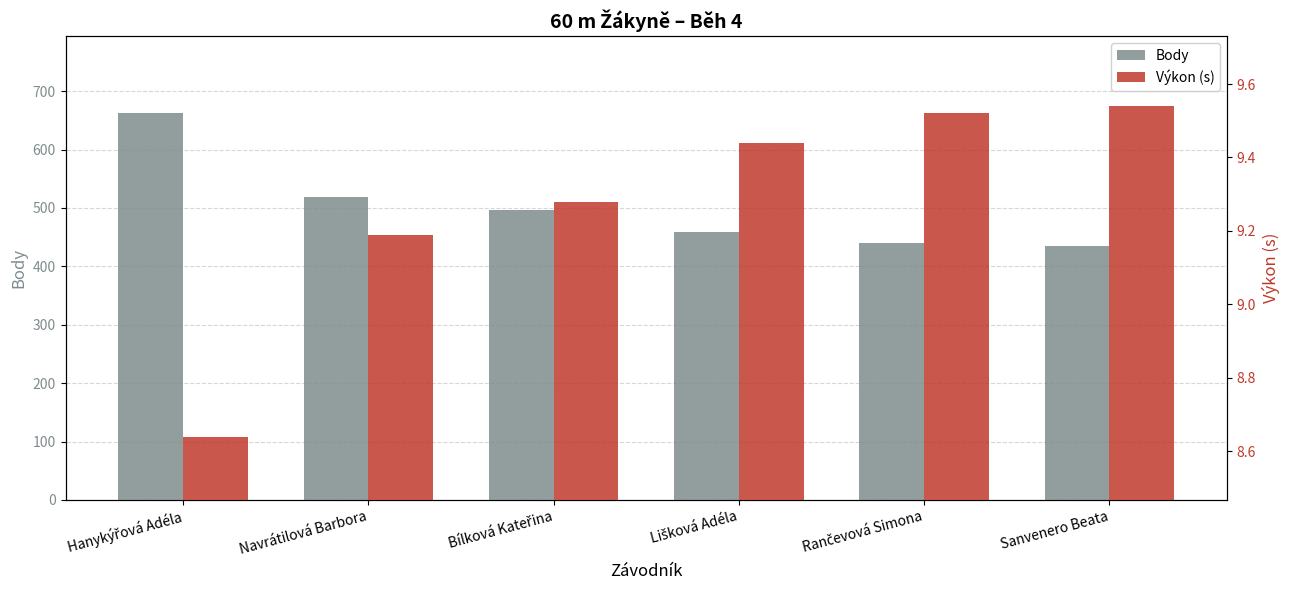

Read the Výkon (s) value at Lišková Adéla.

9.4